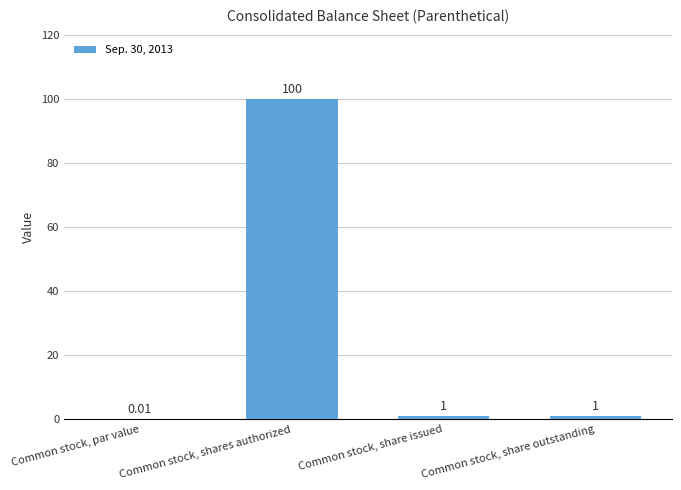

Which label corresponds to the largest value in the chart?

Common stock, shares authorized